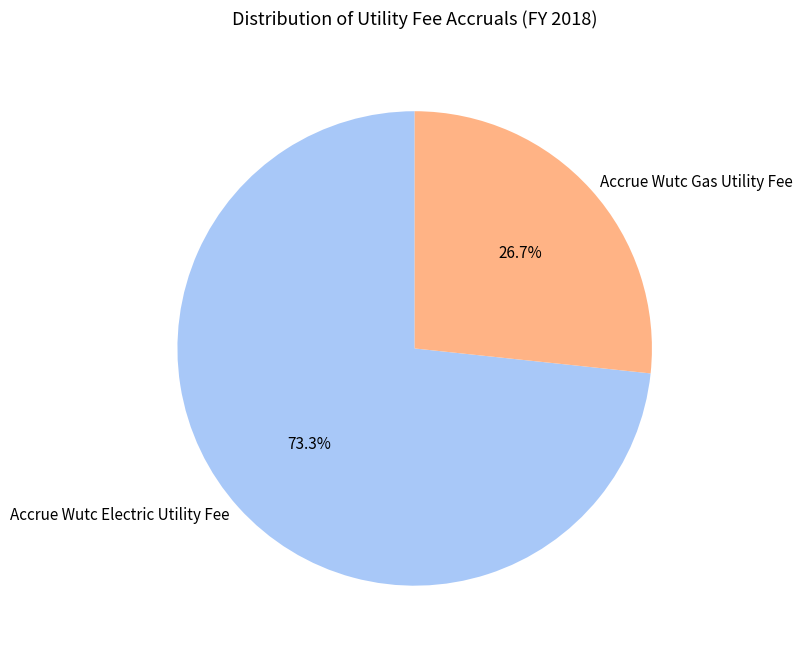

To the nearest percent, what portion does Accrue Wutc Electric Utility Fee represent?

73%